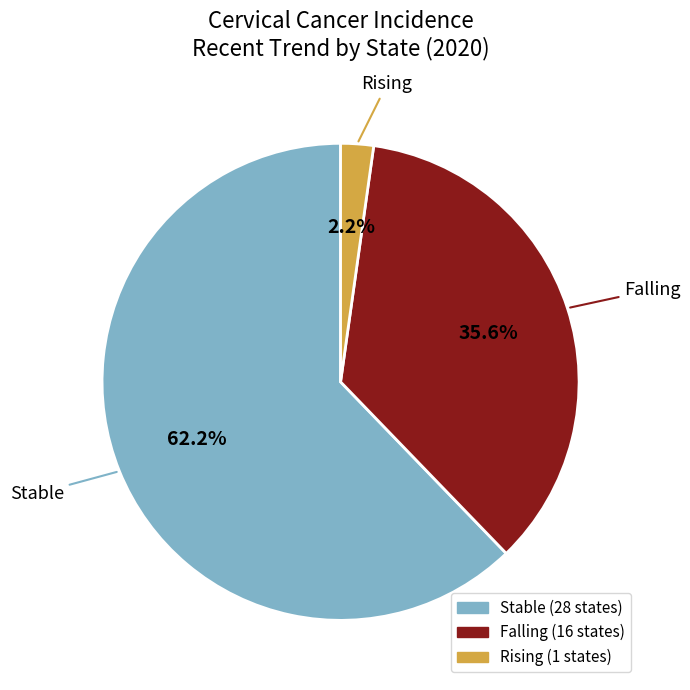

Does any single category account for the majority?

Yes